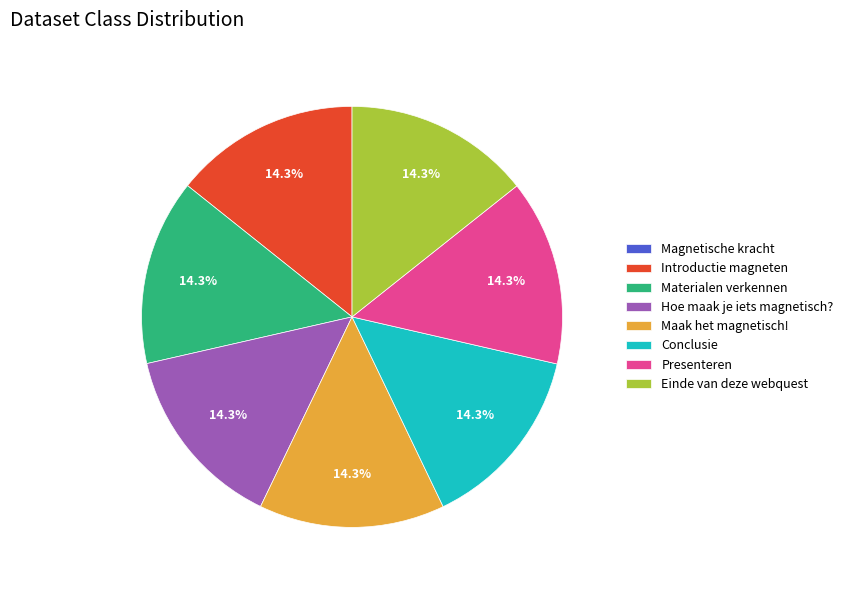

Does Materialen verkennen account for over 50% of the chart?

No